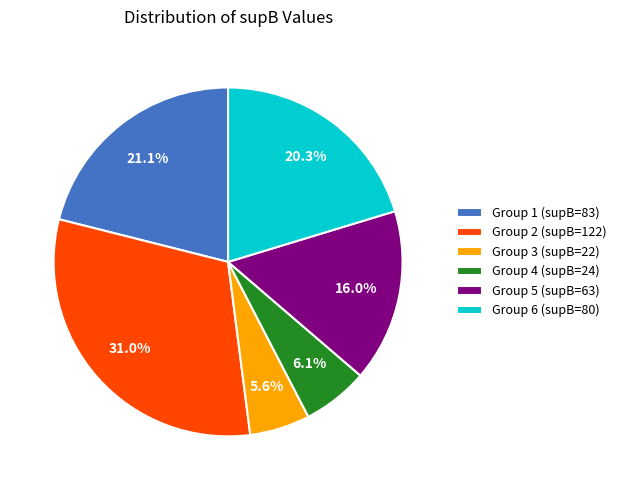

Count the number of slices in the pie.

6